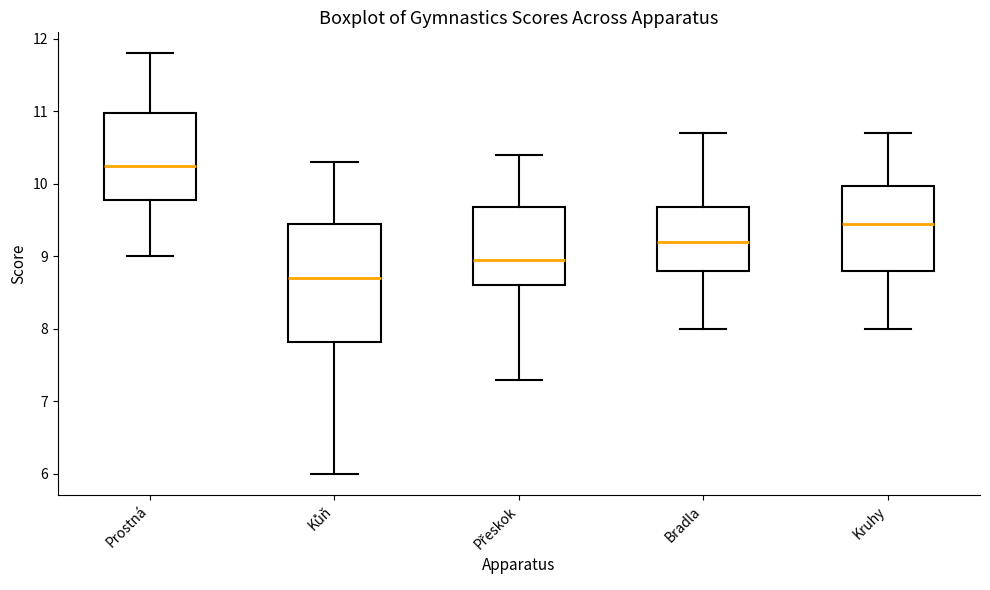

Reading left to right, read every box against the y-axis: the position of its median line, the range the box covers, and the ends of its whiskers. The values are not printed on the chart, so give them approximately, as read against the axis.

Prostná: median 10.3, box 9.8 to 11.0, whiskers 9.0 to 11.8
Kůň: median 8.7, box 7.8 to 9.5, whiskers 6.0 to 10.3
Přeskok: median 9.0, box 8.6 to 9.7, whiskers 7.3 to 10.4
Bradla: median 9.2, box 8.8 to 9.7, whiskers 8.0 to 10.7
Kruhy: median 9.5, box 8.8 to 10.0, whiskers 8.0 to 10.7